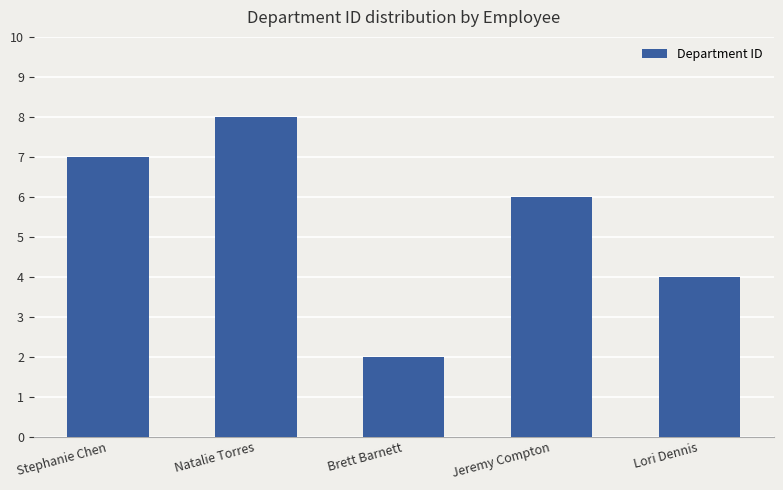

Which category has the highest value across all series?

Natalie Torres